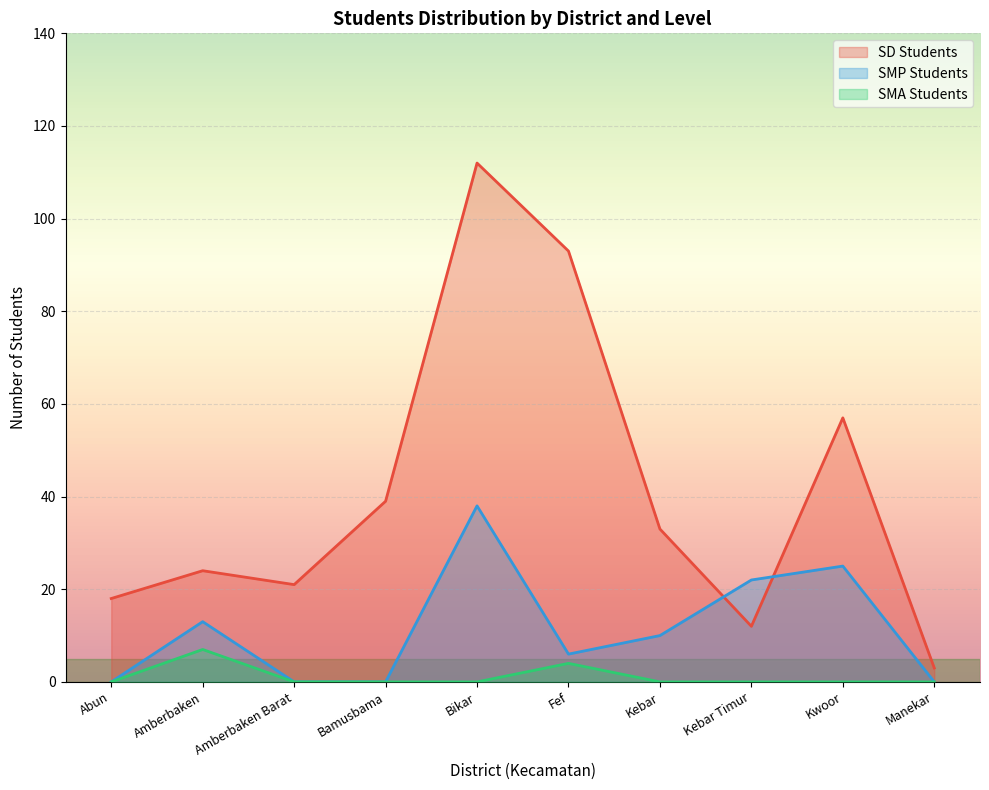

Reading right to left, what are all the values shown in this chart?

SD Students: 3	57	12	33	93	112	39	21	24	18
SMP Students: 0	25	22	10	6	38	0	0	13	0
SMA Students: 0	0	0	0	4	0	0	0	7	0